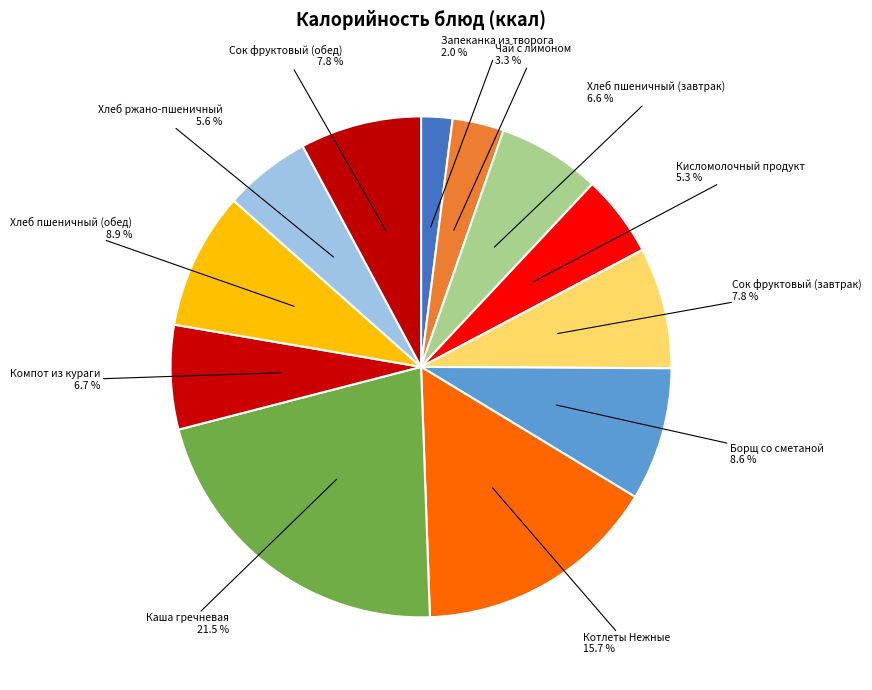

Do Котлеты Нежные and Запеканка из творога together represent more than half of the pie?

No